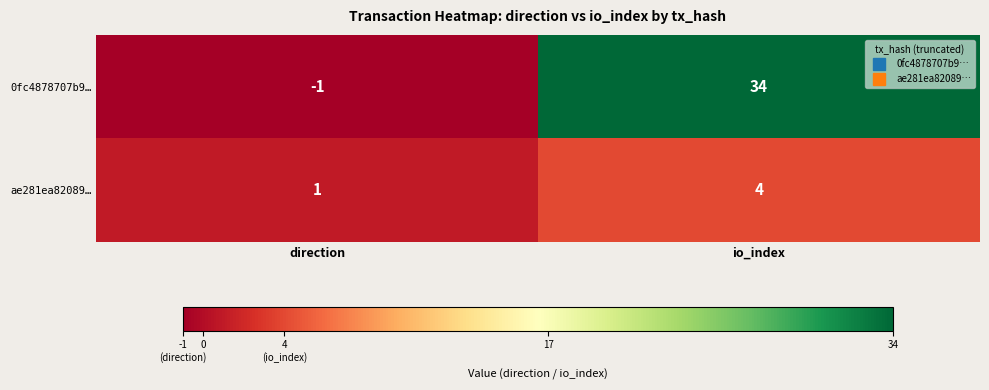

What is the sum of the 0fc4878707b9… values at direction and io_index?

33